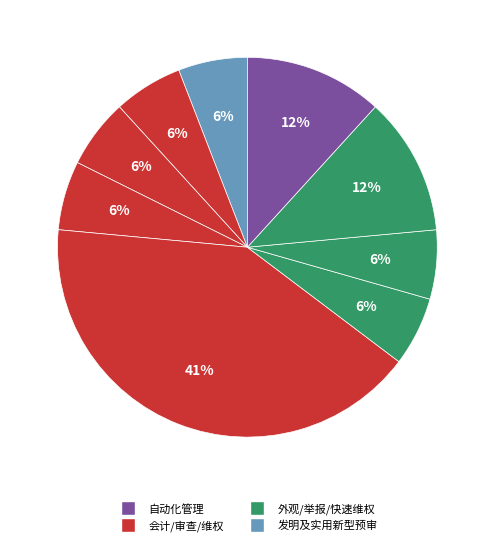

Count the number of slices in the pie.

9